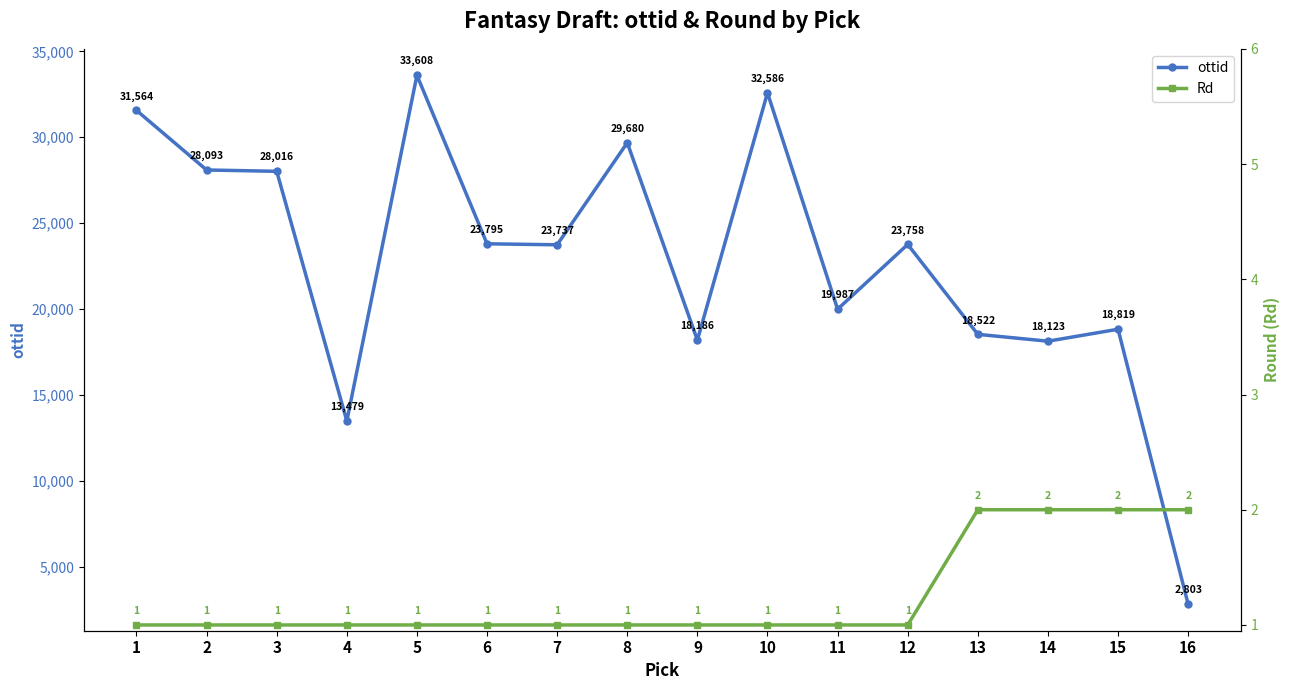

How many Rd values are between 1 and 2?

16